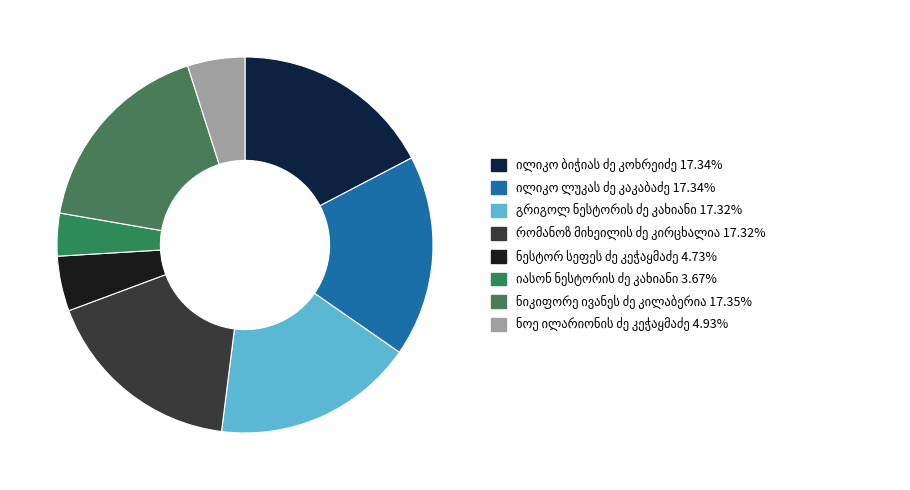

What is the smallest slice in the pie chart?

იასონ ნესტორის ძე კახიანი